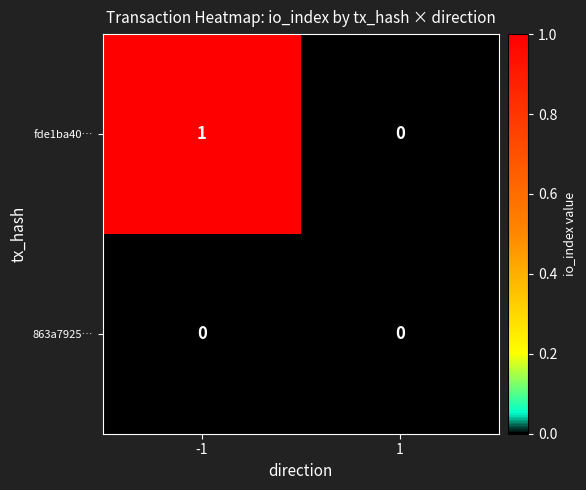

Rank the series by their maximum value, from lowest to highest.

863a7925…, fde1ba40…